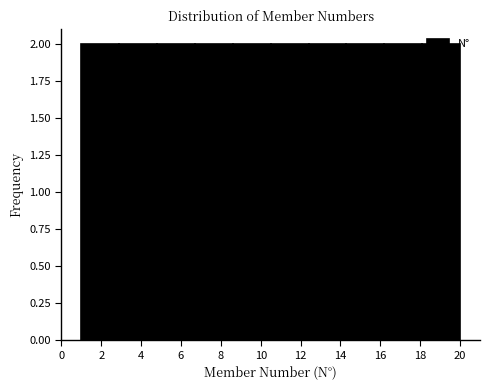

Reading left to right, transcribe this chart: for each bar, give the range it covers on the x-axis and its height. Neither the bar edges nor the heights are printed on the chart, so give them approximately, as read against the axes.

1.0 to 2.9: 2
2.9 to 4.8: 2
4.8 to 6.7: 2
6.7 to 8.6: 2
8.6 to 10.5: 2
10.5 to 12.4: 2
12.4 to 14.3: 2
14.3 to 16.2: 2
16.2 to 18.1: 2
18.1 to 20.0: 2